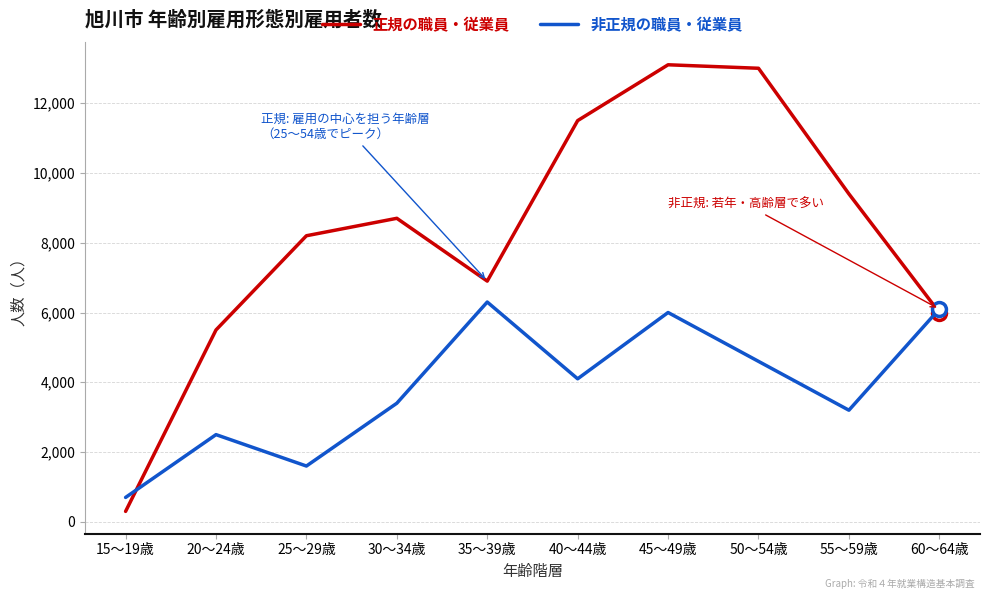

Which category has the lowest value across all series?

15～19歳